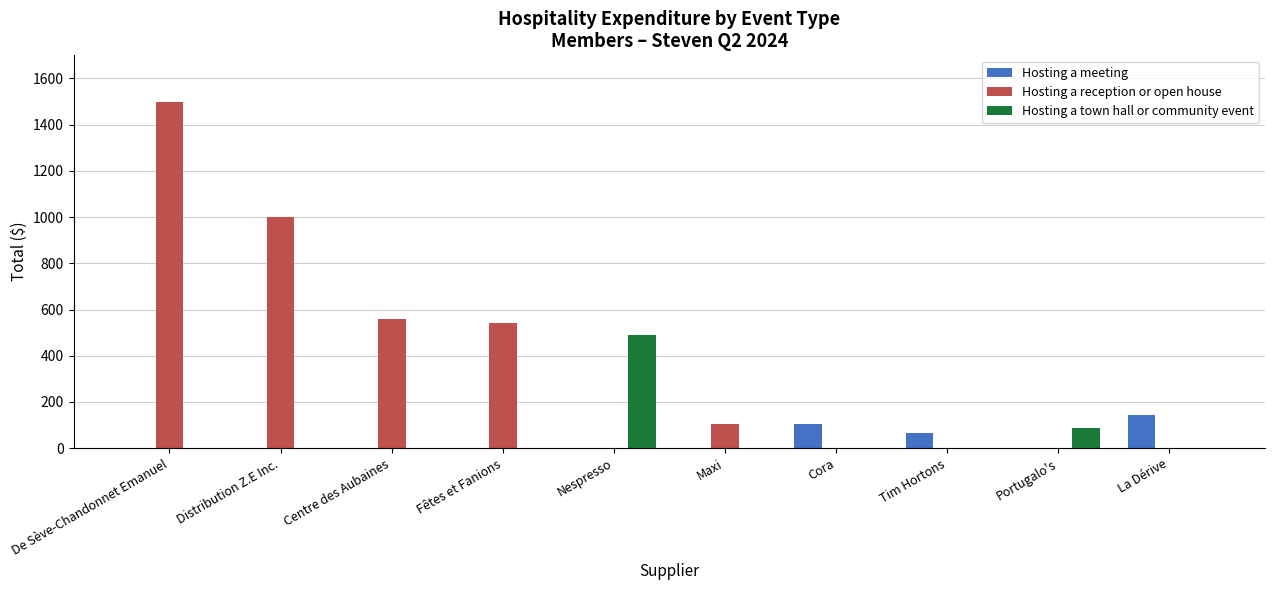

Reading left to right, what are all the values shown in this chart?

Hosting a meeting: 0.0	0.0	0.0	0.0	0.0	0.0	106.5	65.7	0.0	144.0
Hosting a reception or open house: 1500.0	1000.0	560.0	540.0	0.0	106.2	0.0	0.0	0.0	0.0
Hosting a town hall or community event: 0.0	0.0	0.0	0.0	491.4	0.0	0.0	0.0	85.9	0.0